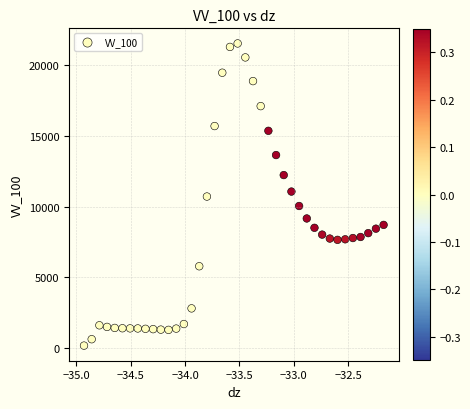

What is the range of Y values (max minus min)?

21375